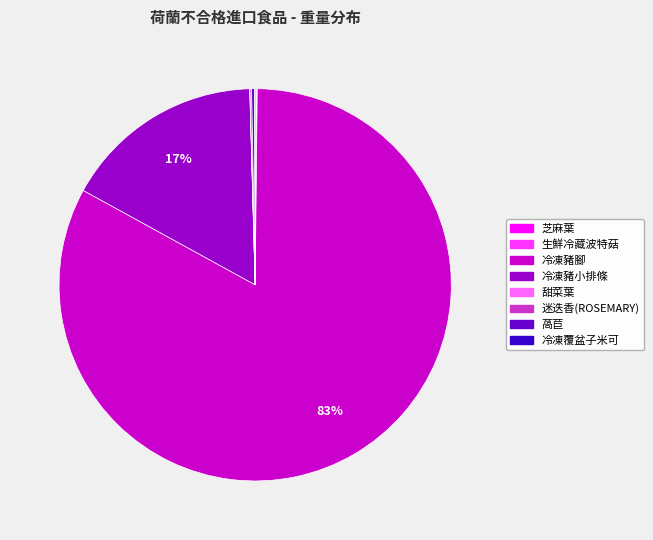

Which category has the biggest portion of the pie?

冷凍豬腳